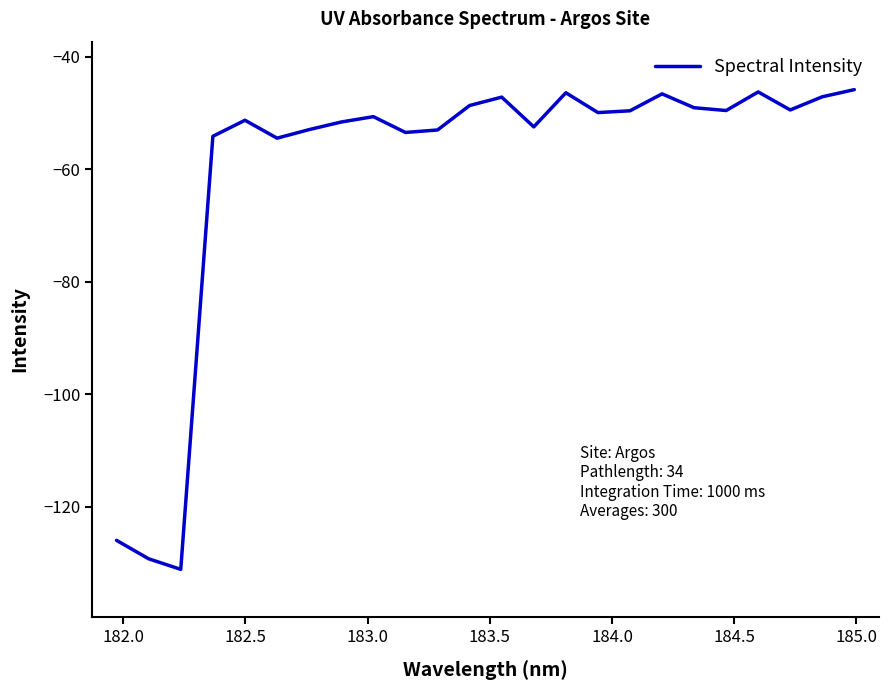

What is the greatest value displayed?

-45.8